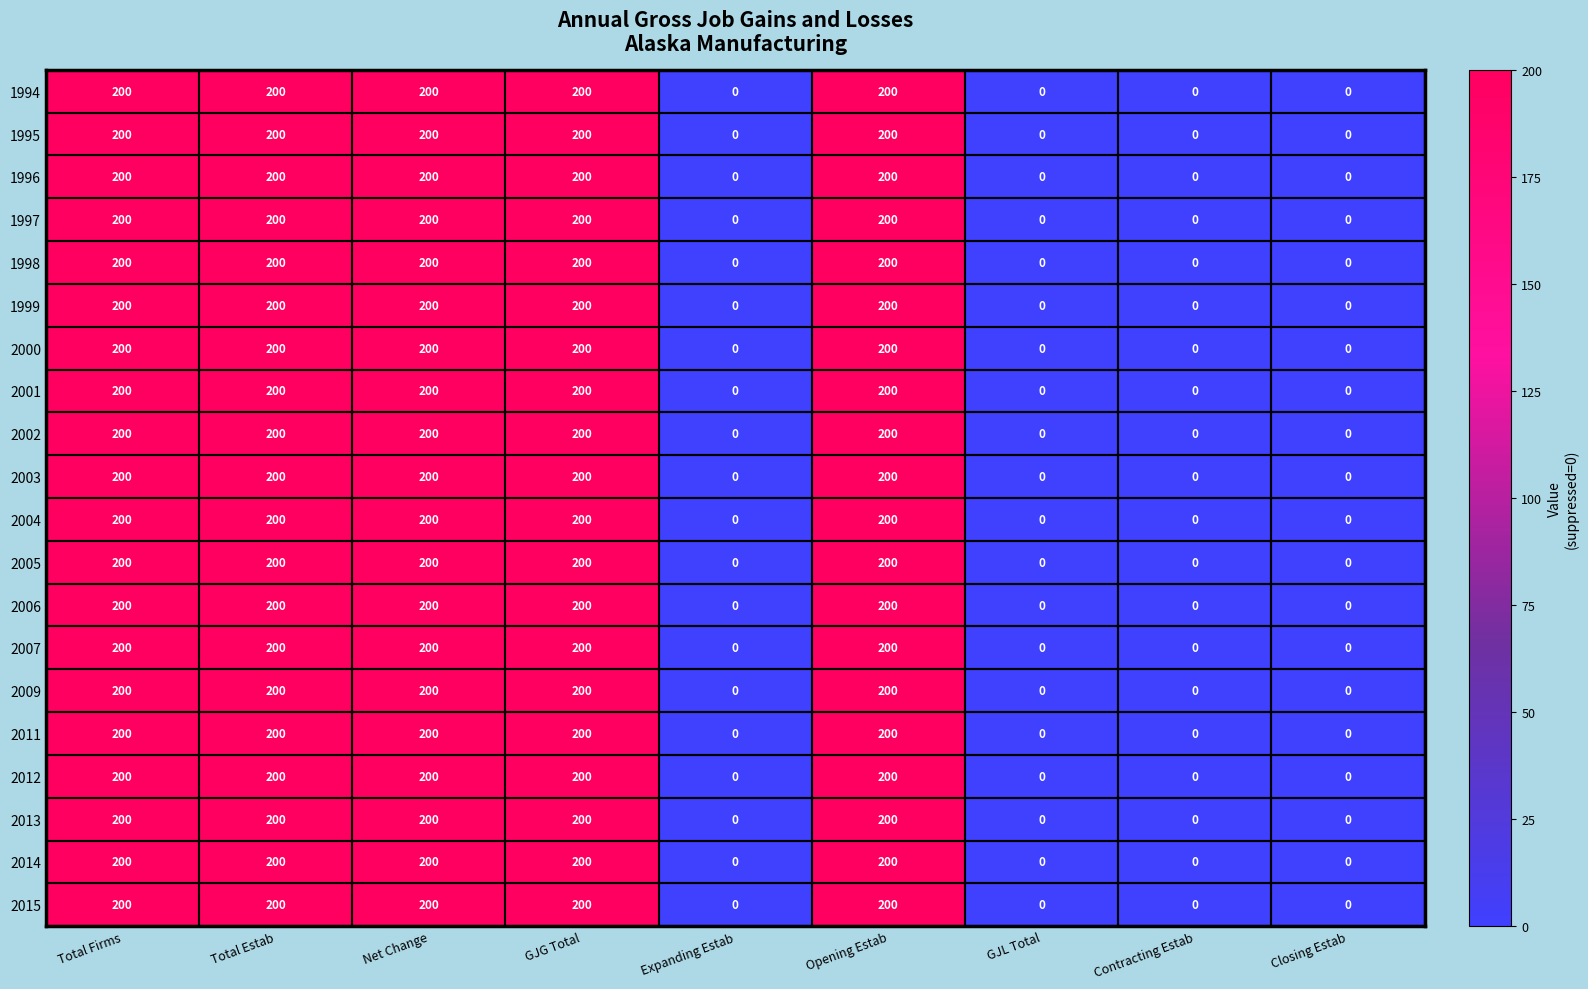

Is it true that 1996 equals 70 at Total Estab?

False